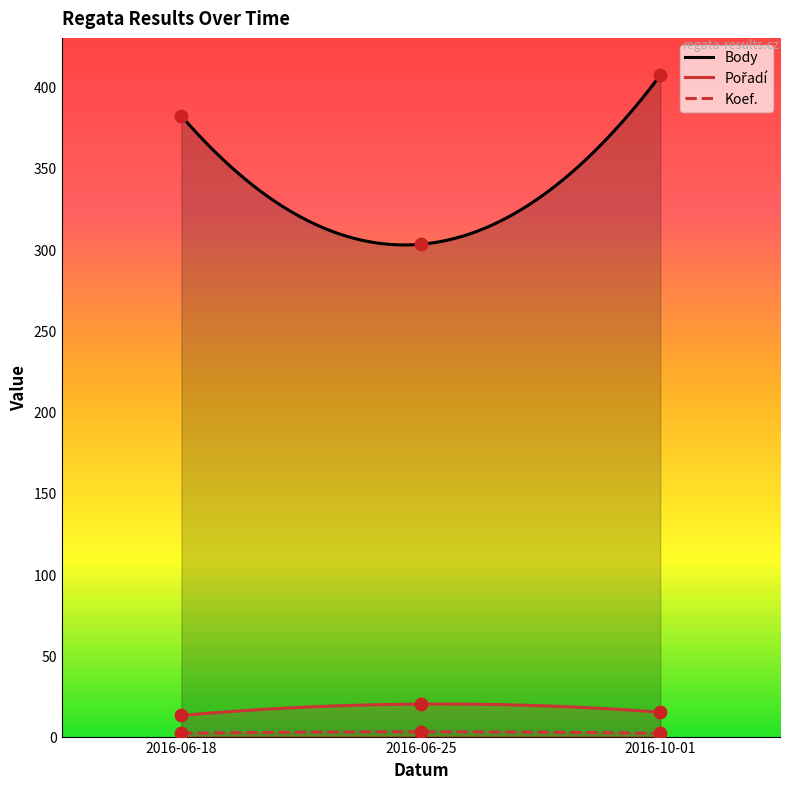

At how many categories does at least one series exceed 325?

2